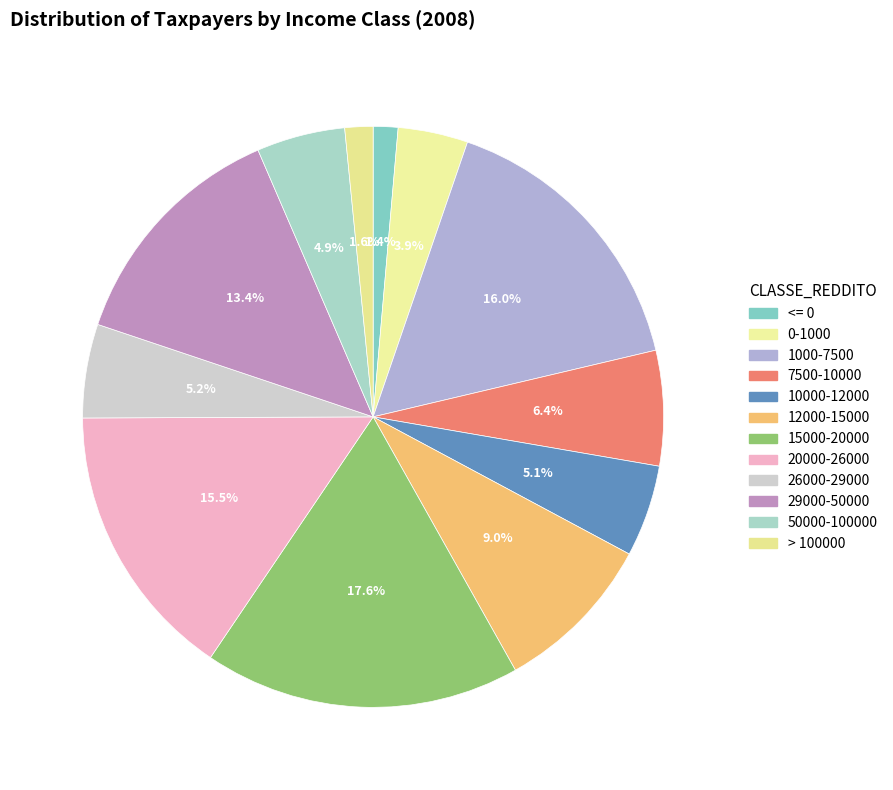

Do 10000-12000 and 0-1000 together represent more than half of the pie?

No